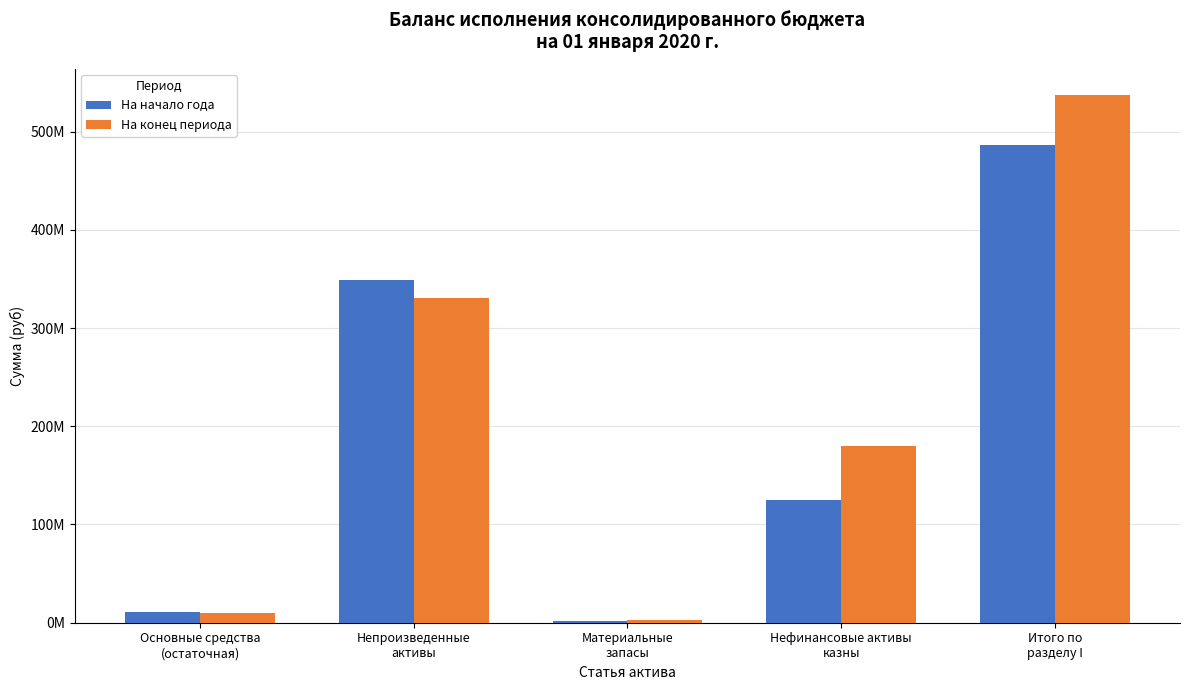

At which label does На конец периода reach its minimum?

Материальные
запасы